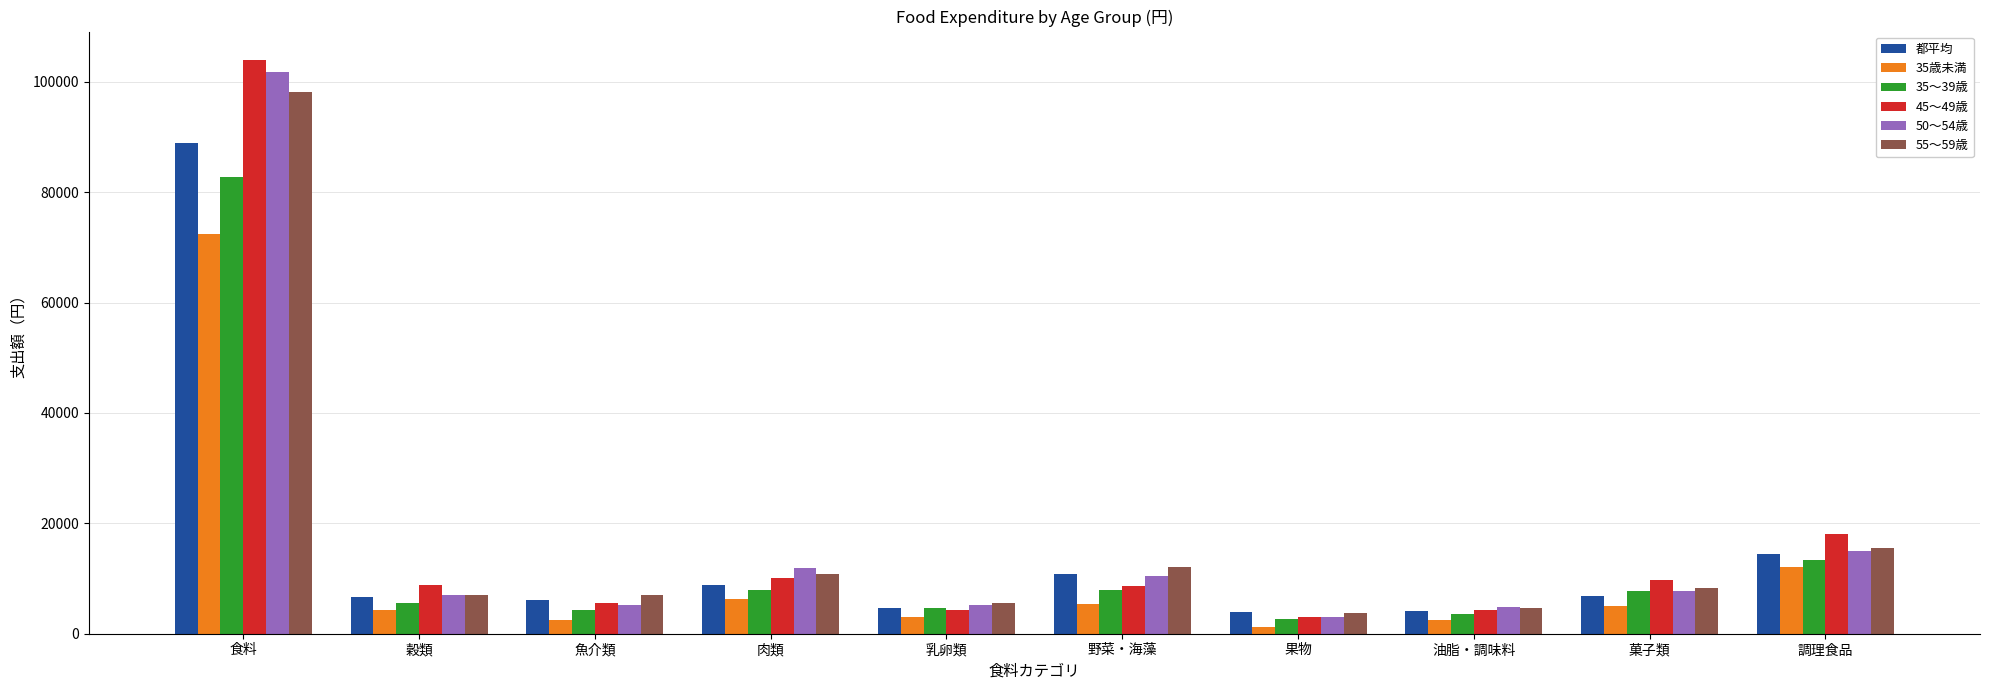

At which label is 35～39歳 closest to 42719?

調理食品